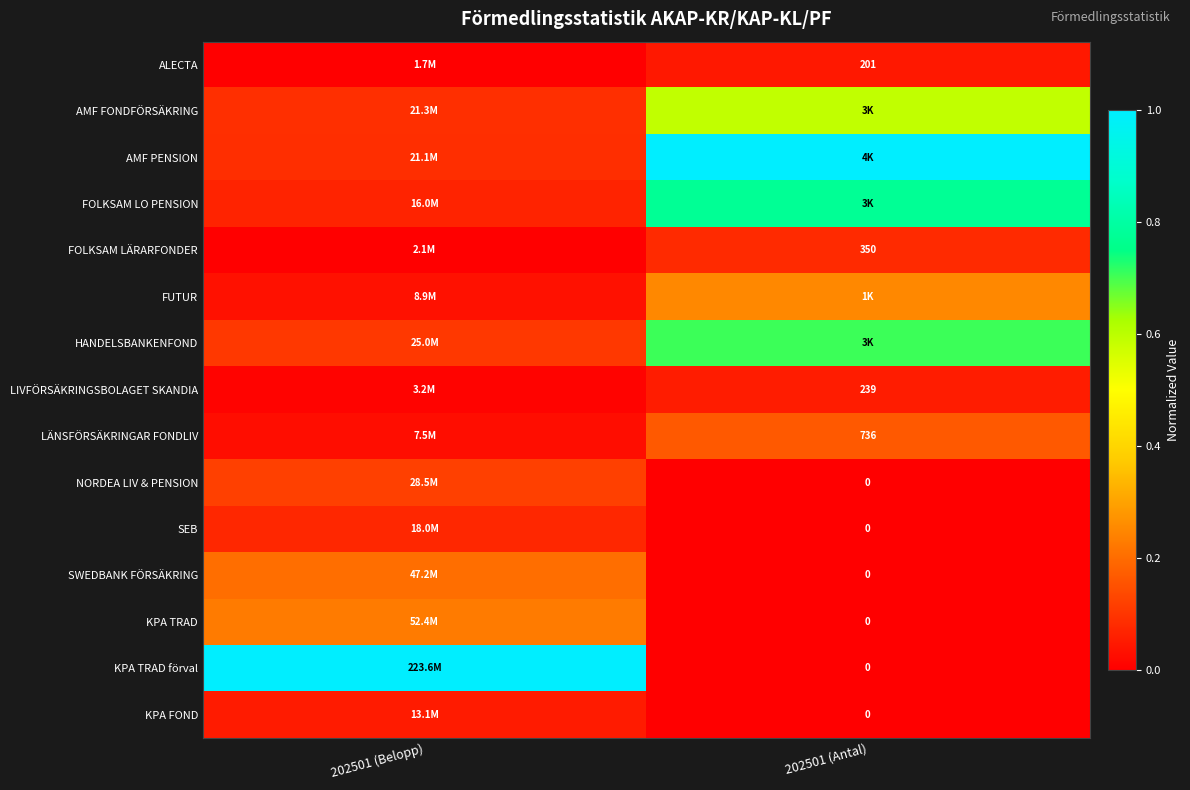

At how many categories does at least one series exceed 0?

2